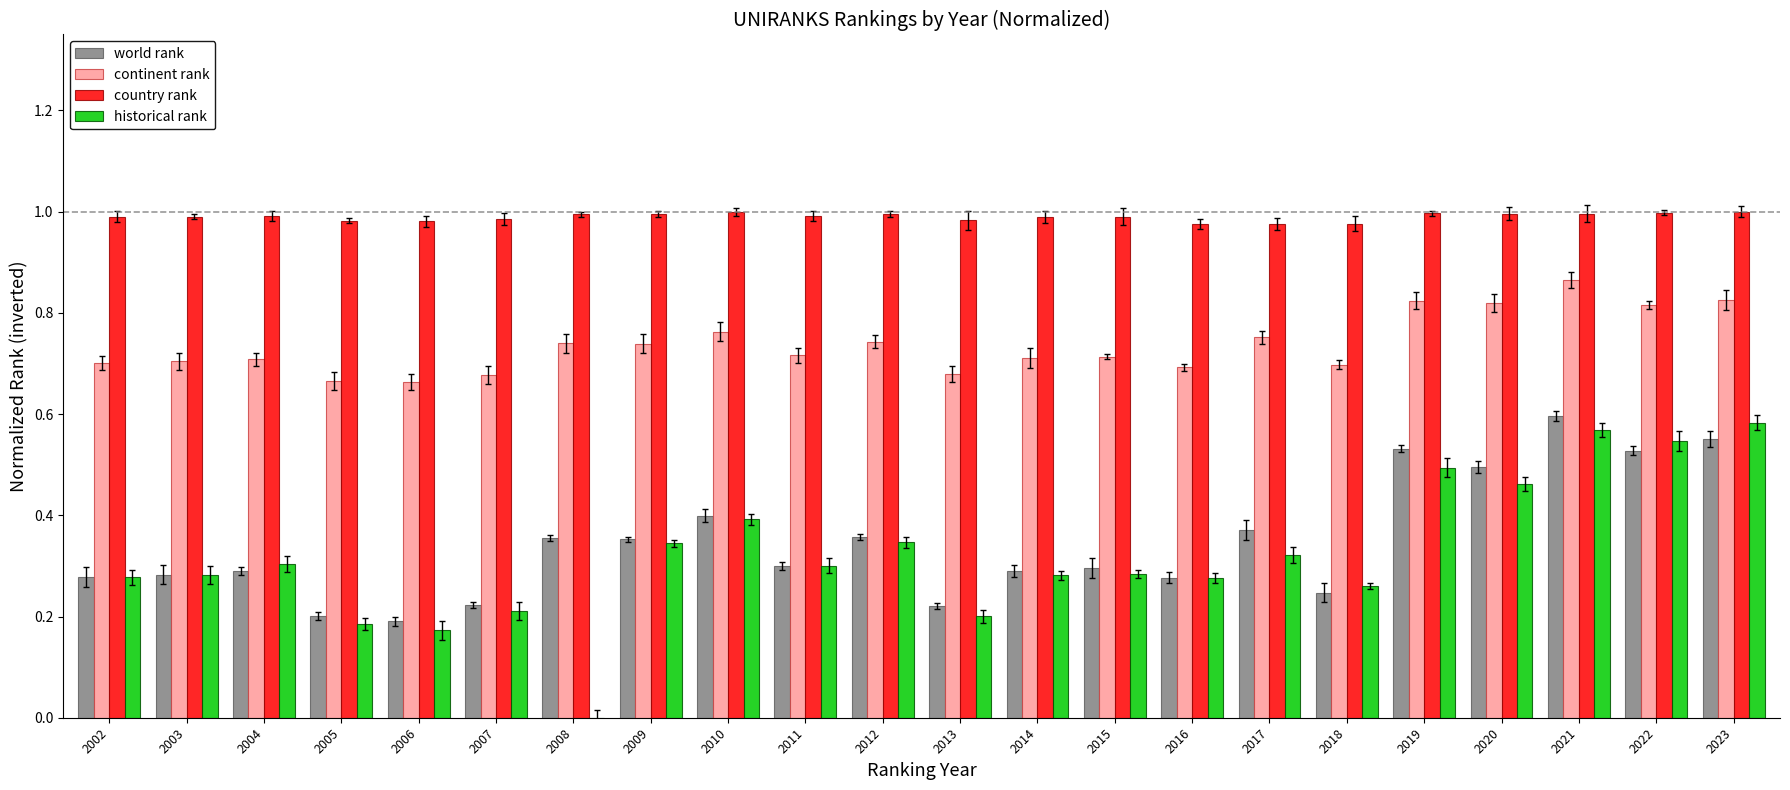

Which category has the highest value across all series?

2023